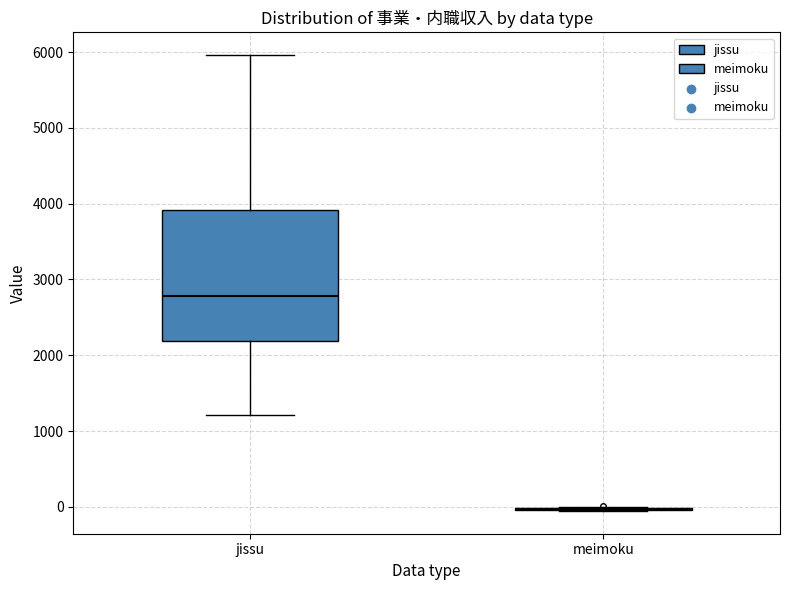

Reading left to right, read every box against the y-axis: the position of its median line, the range the box covers, and the ends of its whiskers. The values are not printed on the chart, so give them approximately, as read against the axis.

jissu: median 2800, box 2200 to 3900, whiskers 1200 to 6000
meimoku: box collapsed to a line at 0, whiskers -100 to 0